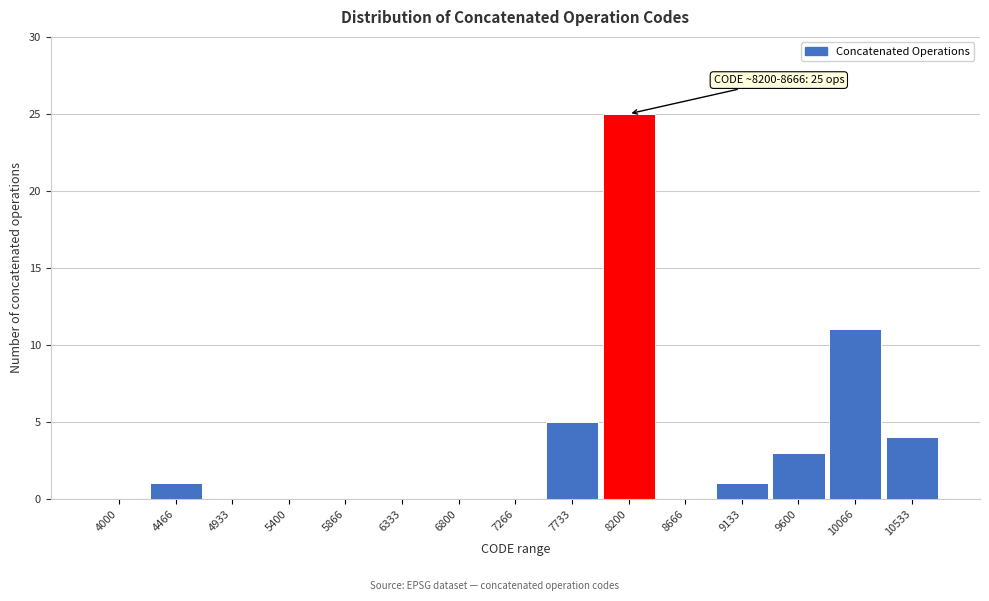

Reading left to right, list all the values displayed in this chart.

4000=0	4466=1	4933=0	5400=0	5866=0	6333=0	6800=0	7266=0	7733=5	8200=25	8666=0	9133=1	9600=3	10066=11	10533=4